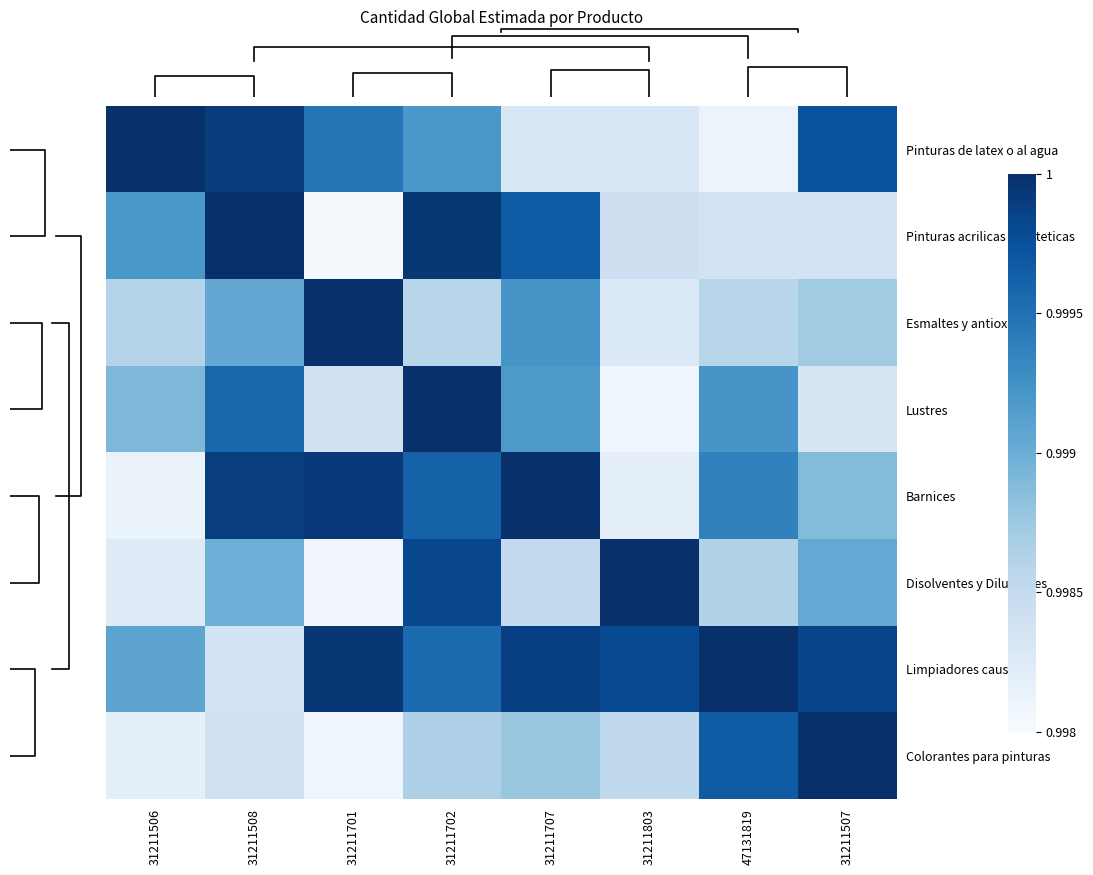

What is the maximum value for Lustres?

1.0